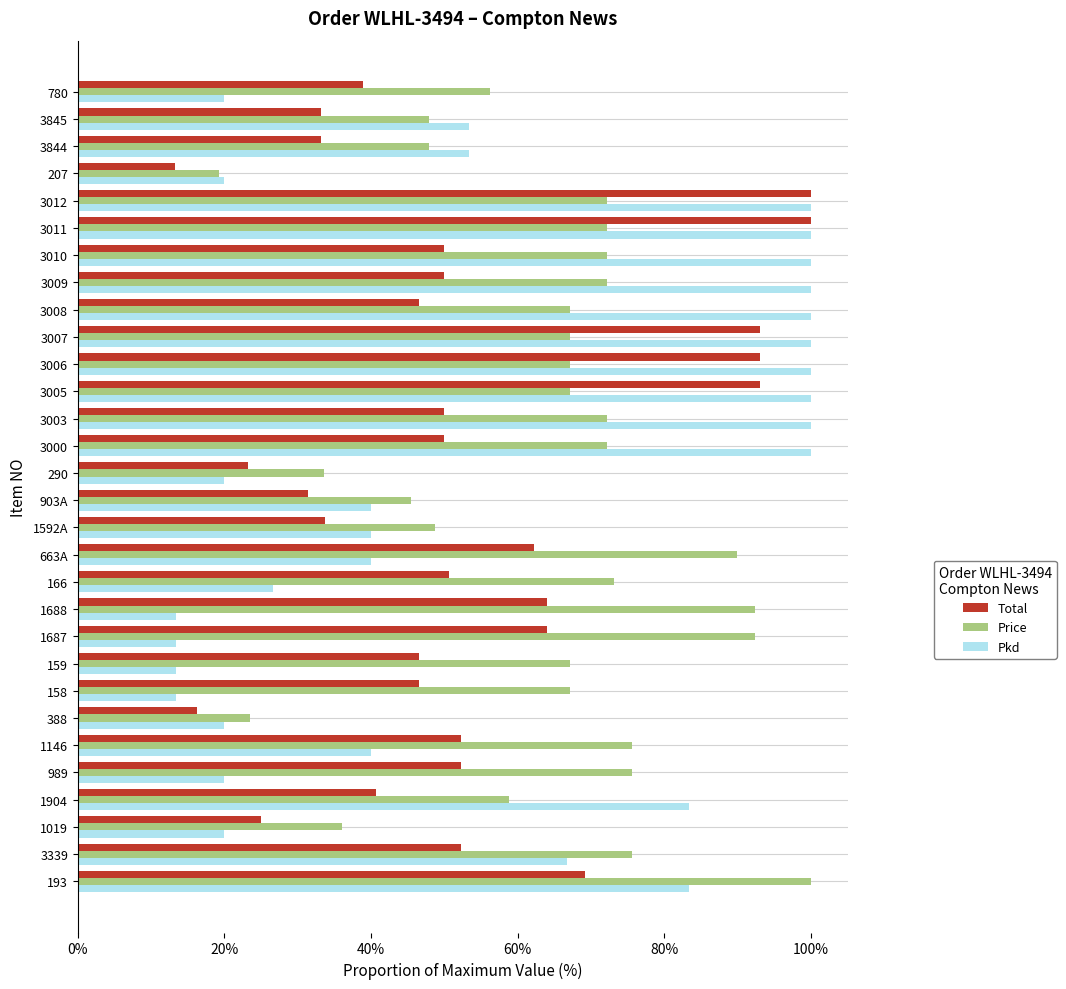

What are all the series names shown in the legend?

Total, Price, Pkd